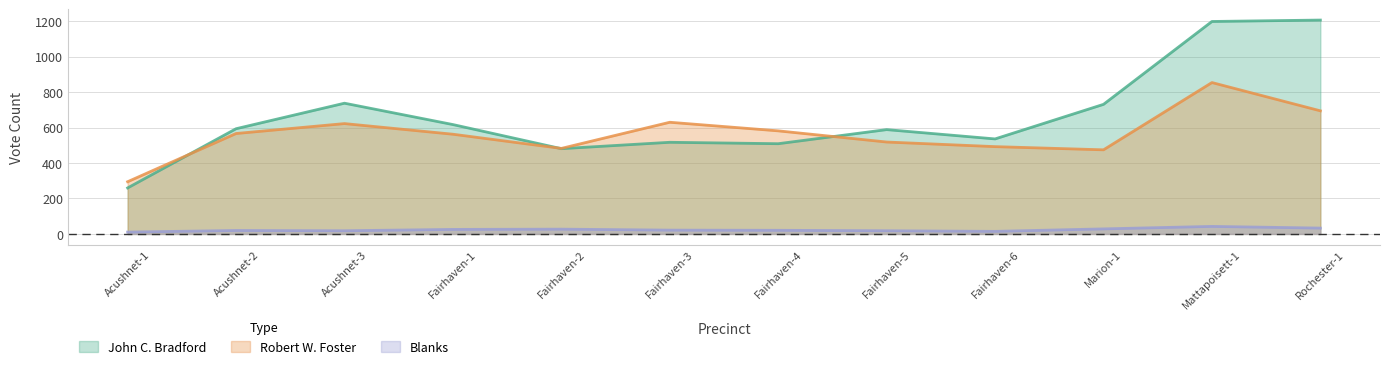

Which series changed the most between Fairhaven-1 and Rochester-1?

John C. Bradford